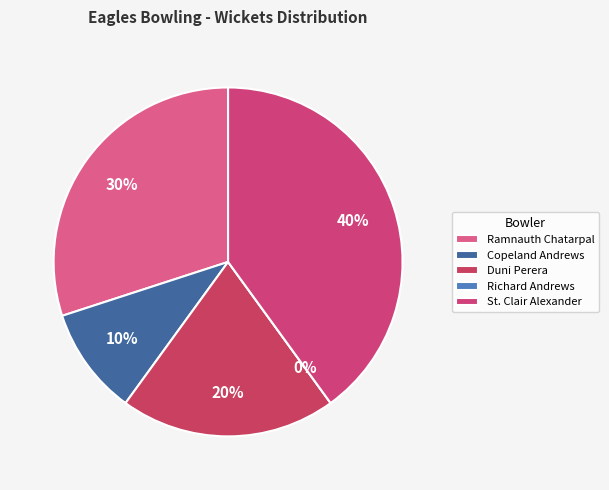

Rank the categories by value from lowest to highest.

Richard Andrews, Copeland Andrews, Duni Perera, Ramnauth Chatarpal, St. Clair Alexander